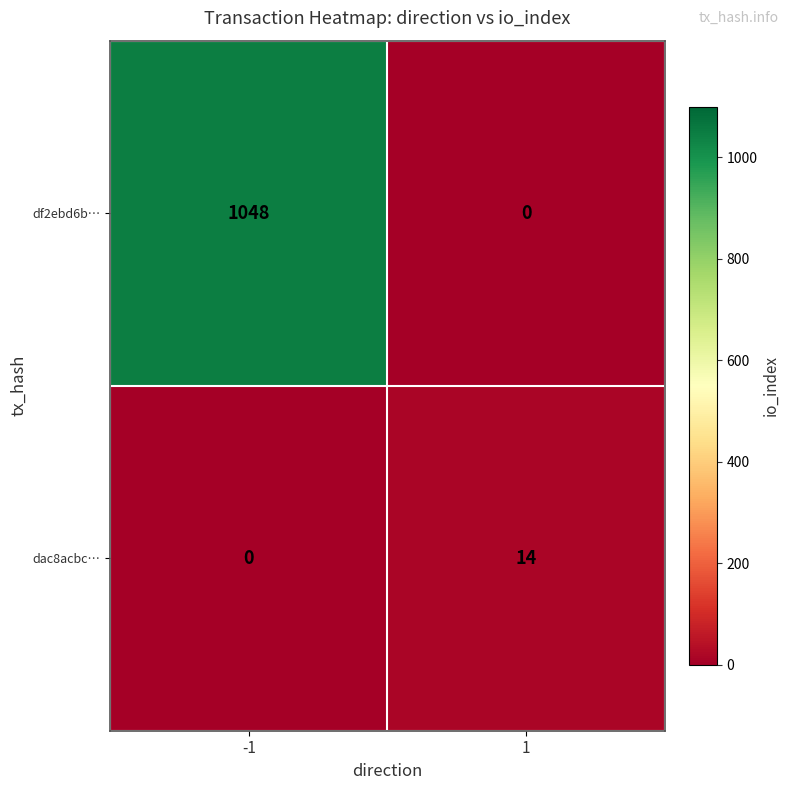

What is the sum of all dac8acbc… values?

14